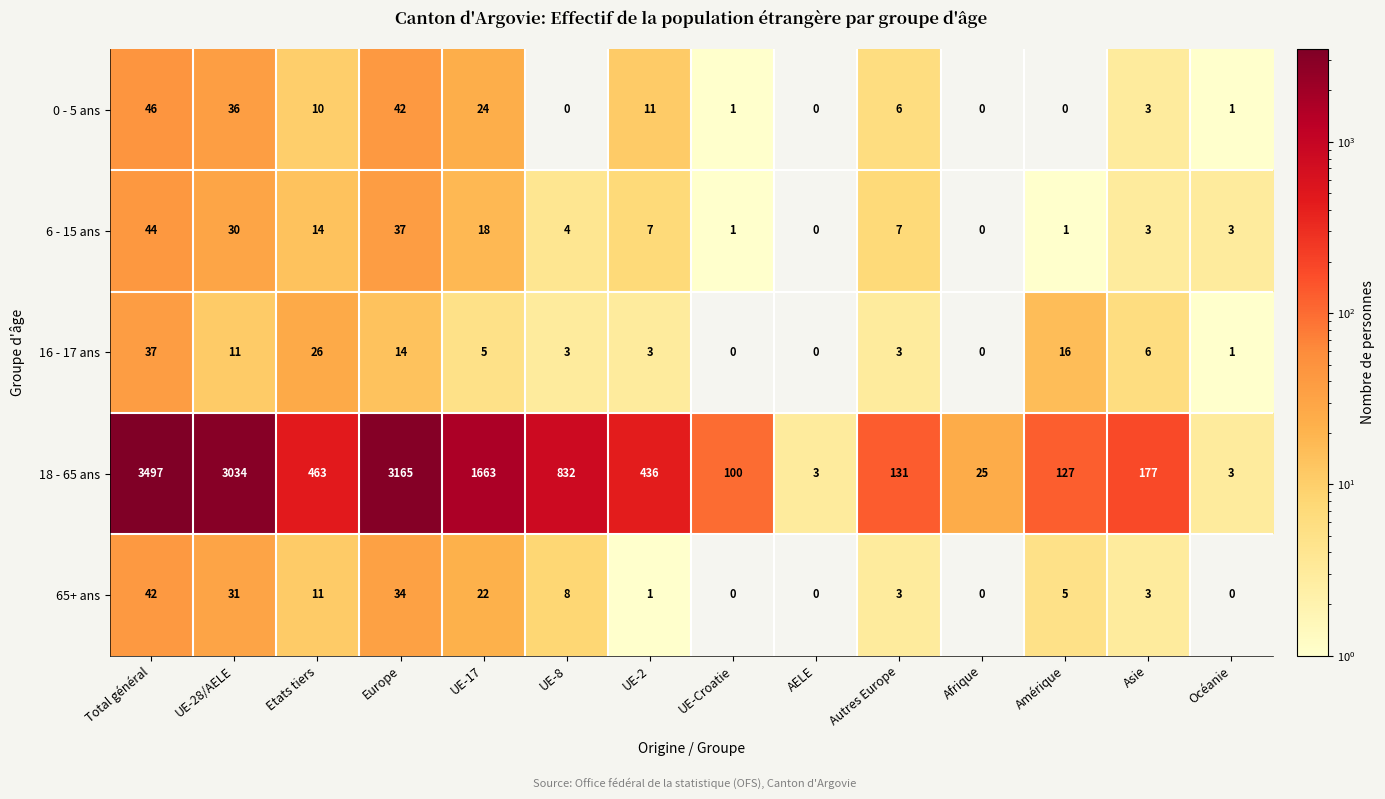

What is the difference between the maximum and minimum values in the 18 - 65 ans series?

3494